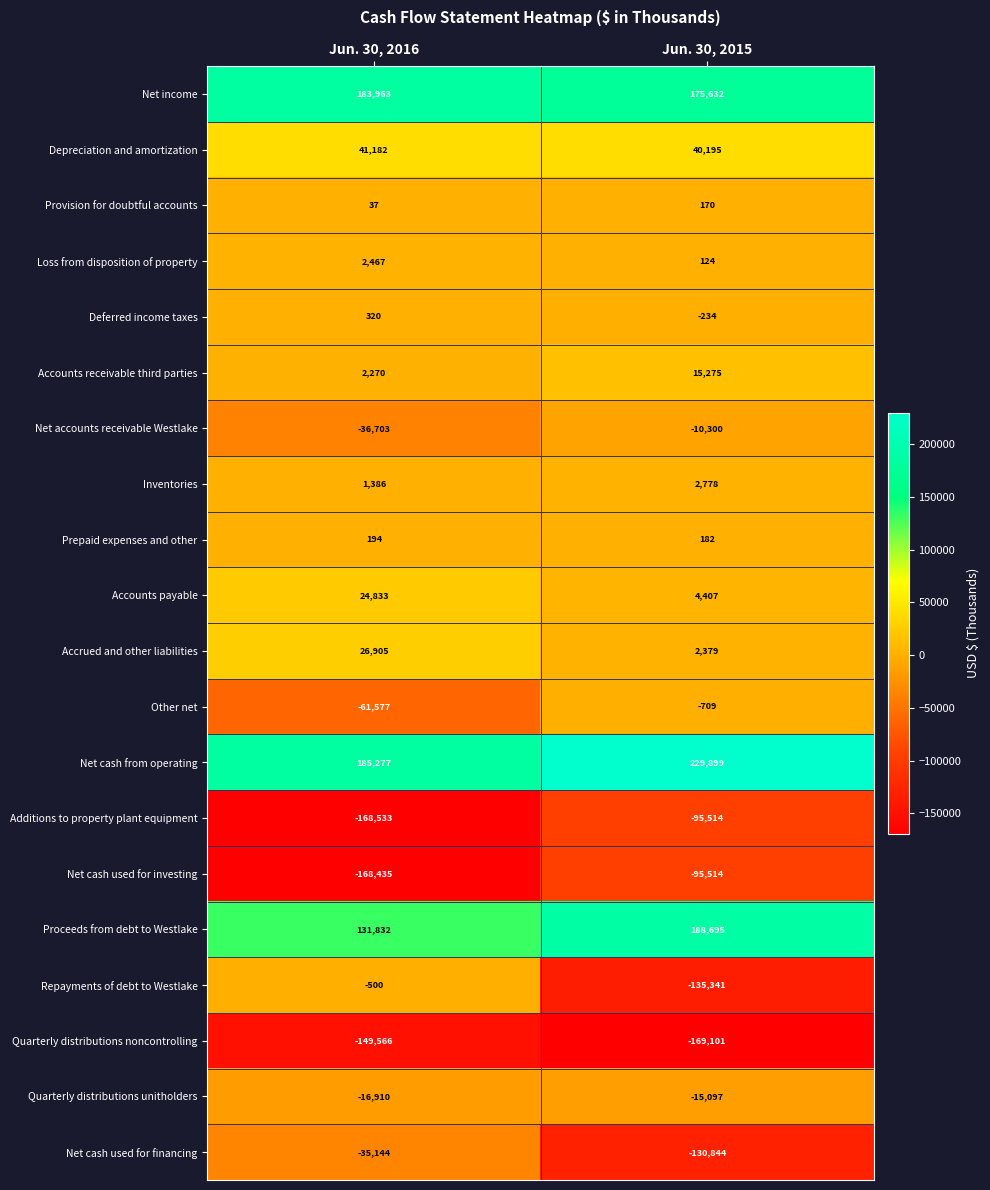

The Accounts receivable third parties series shows 3733 at Jun. 30, 2016. True or false?

False